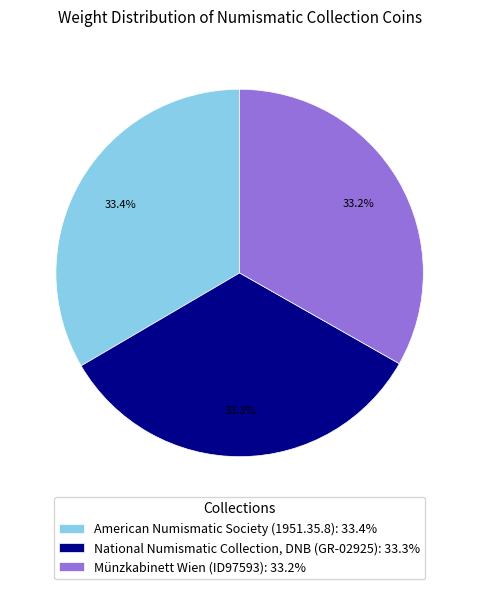

Do Münzkabinett Wien (ID97593) and National Numismatic Collection, DNB (GR-02925) together represent more than half of the pie?

Yes